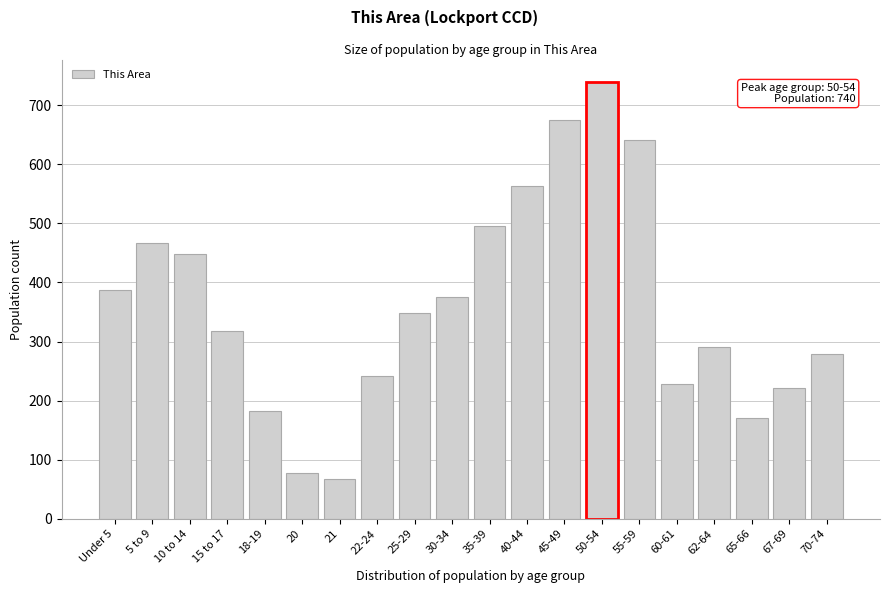

Reading right to left, extract all data points from this chart.

70-74=279	67-69=221	65-66=171	62-64=290	60-61=228	55-59=642	50-54=740	45-49=675	40-44=563	35-39=496	30-34=376	25-29=348	22-24=242	21=68	20=77	18-19=182	15 to 17=318	10 to 14=448	5 to 9=466	Under 5=388